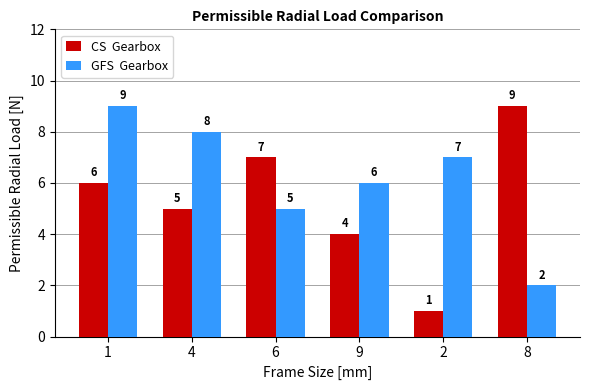

How many bars are there in each group?

2